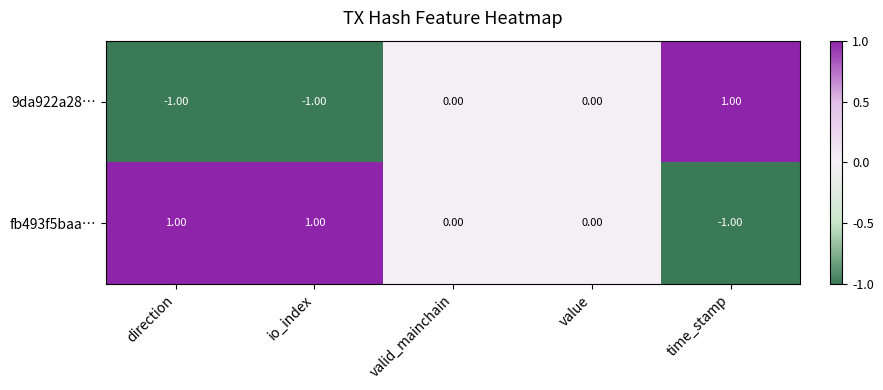

How many values in the 9da922a28… series are below 0?

2